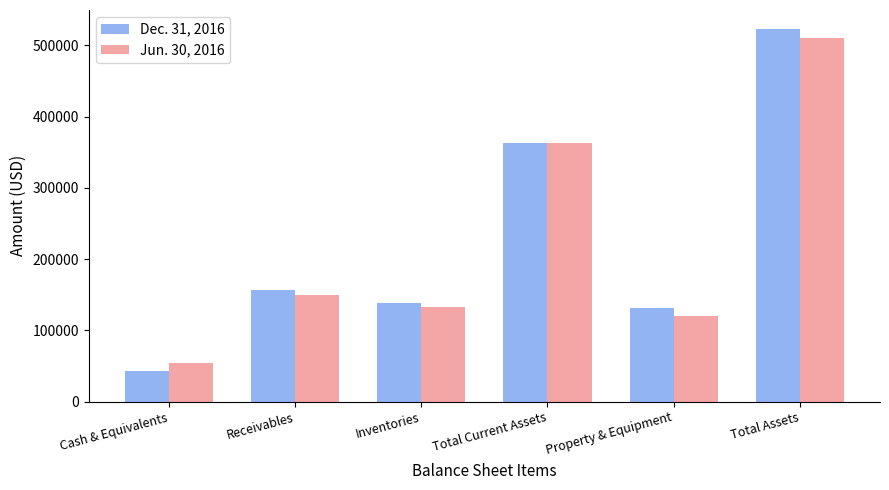

Which series has the largest range (max minus min)?

Dec. 31, 2016